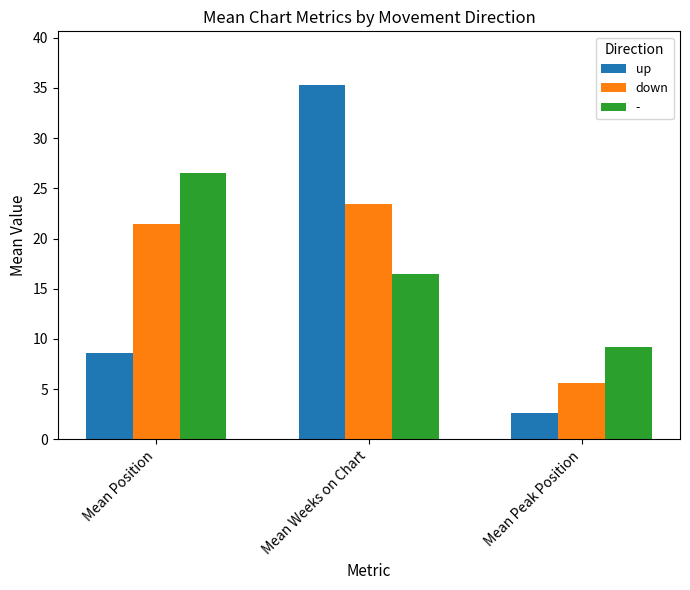

Are the bars grouped side by side (vs. stacked)?

Yes